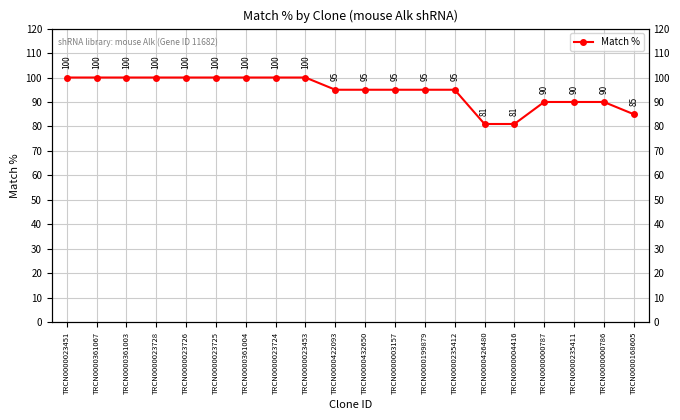

What is the change in value from TRCN0000023453 to TRCN0000004416?

-19